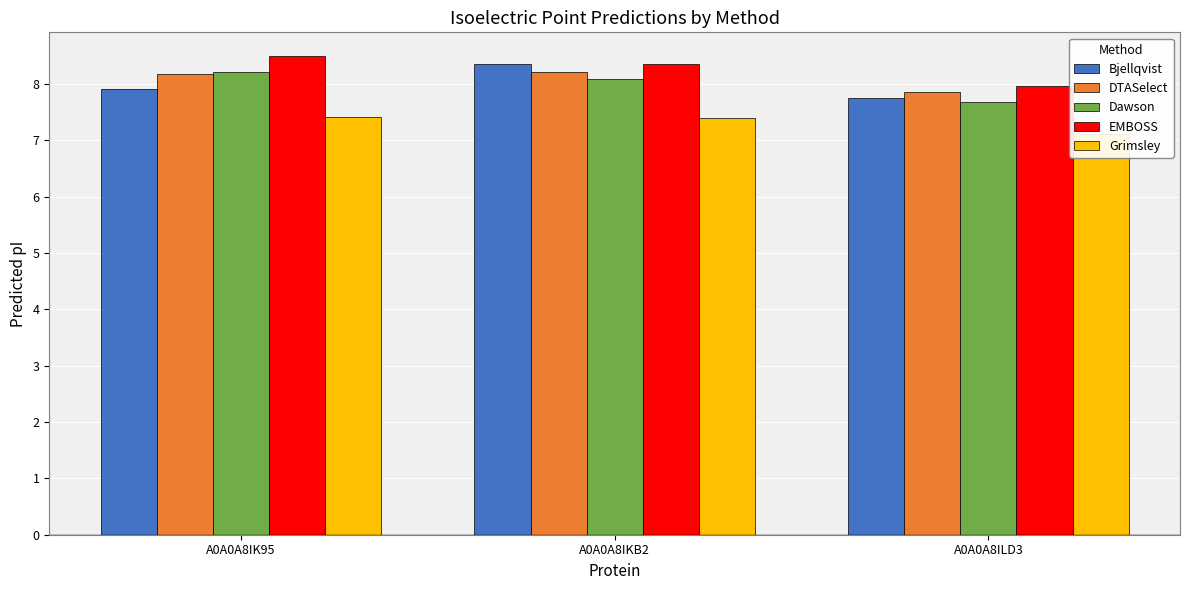

What is the difference between the Bjellqvist values at A0A0A8IK95 and A0A0A8ILD3?

0.2